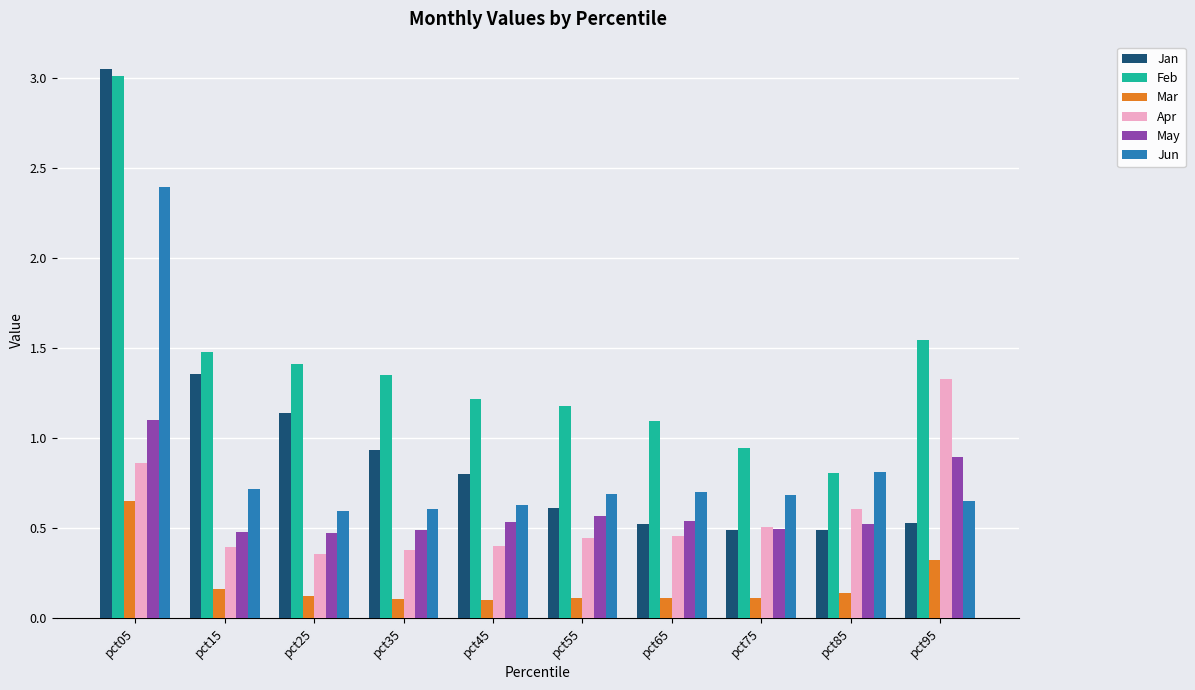

What is the maximum value for Feb?

3.0